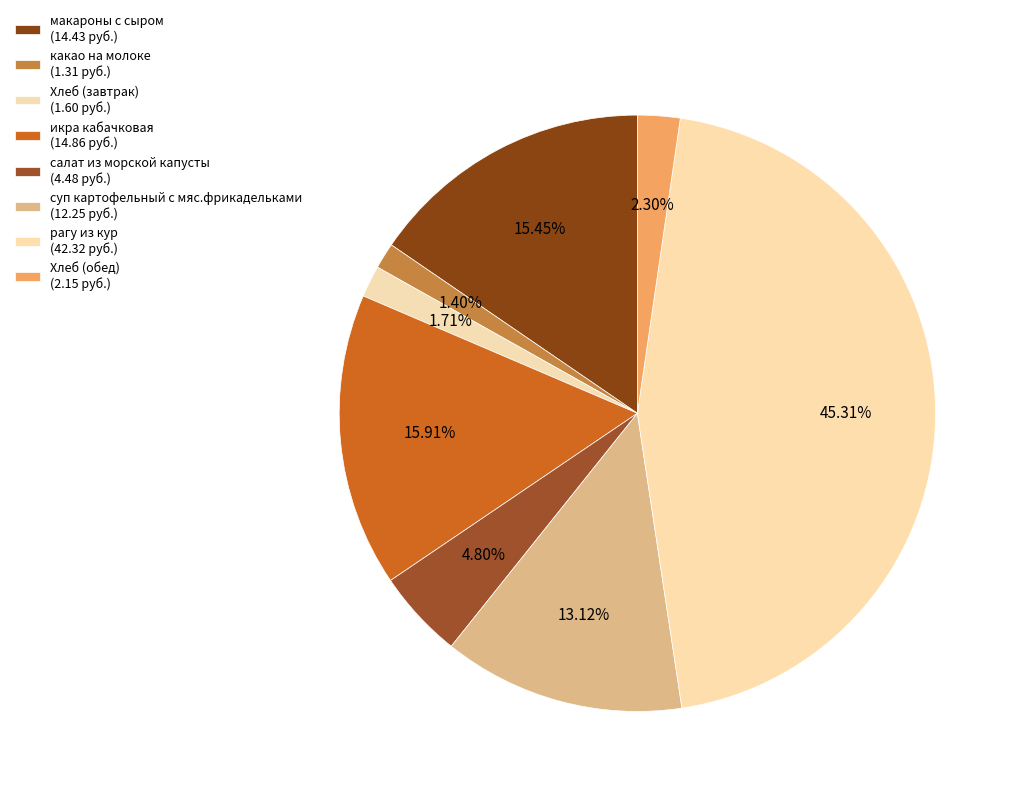

How many slices are in this pie chart?

8